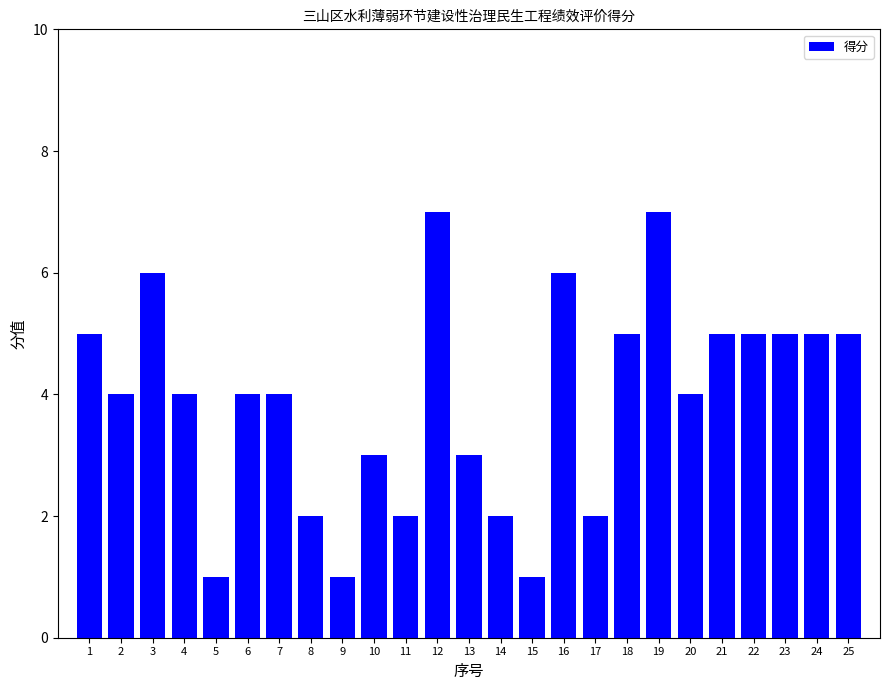

Count the number of categories in the chart.

25